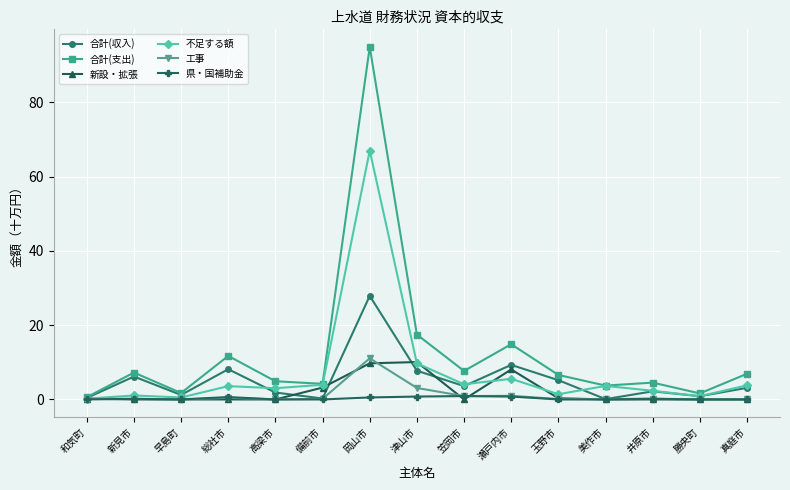

List the series in order of their peak value, lowest first.

県・国補助金, 新設・拡張, 工事, 合計(収入), 不足する額, 合計(支出)